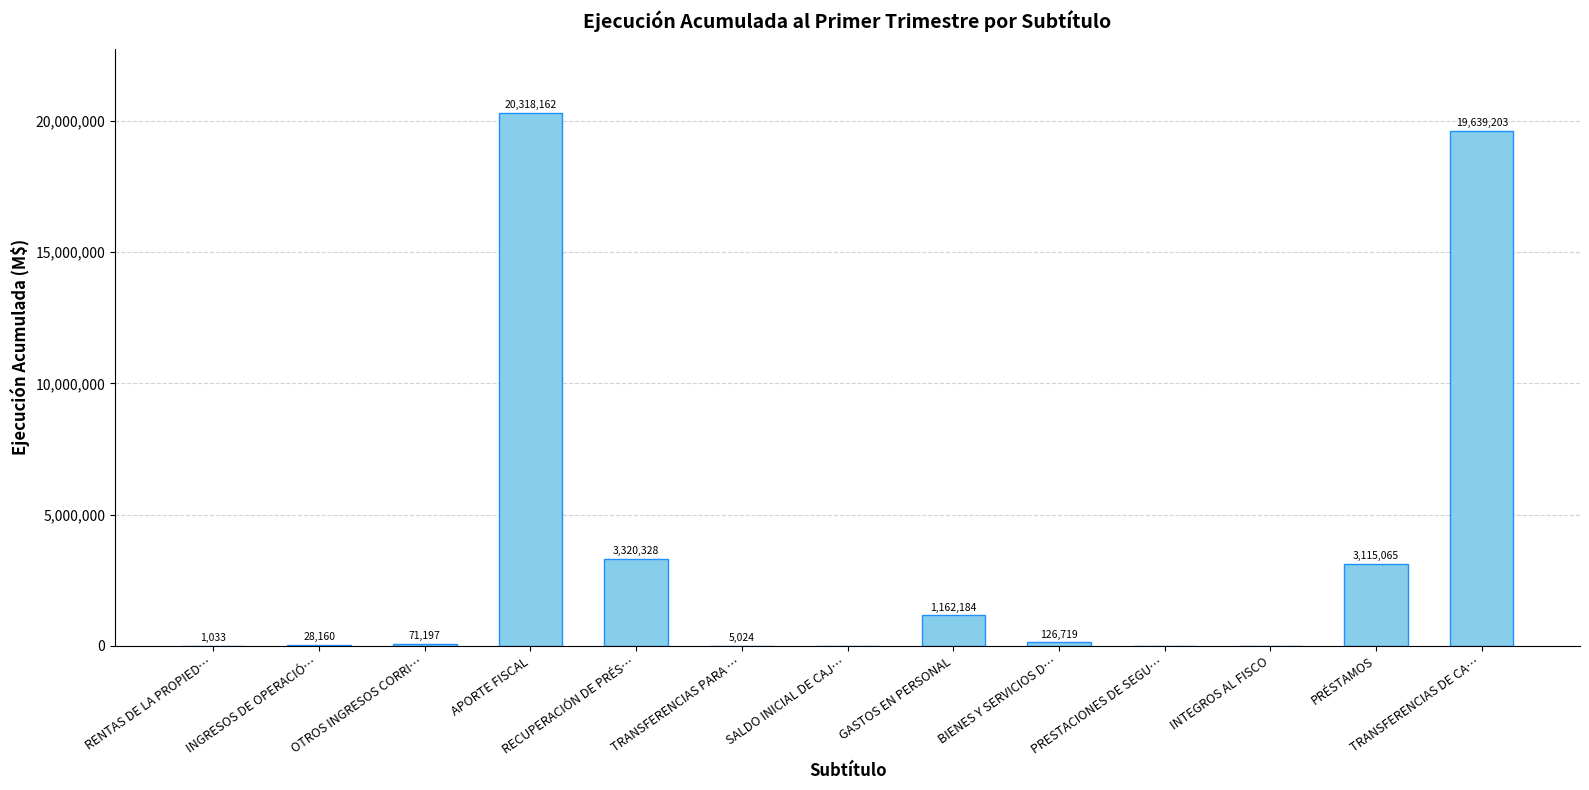

Which label corresponds to the largest value in the chart?

APORTE FISCAL